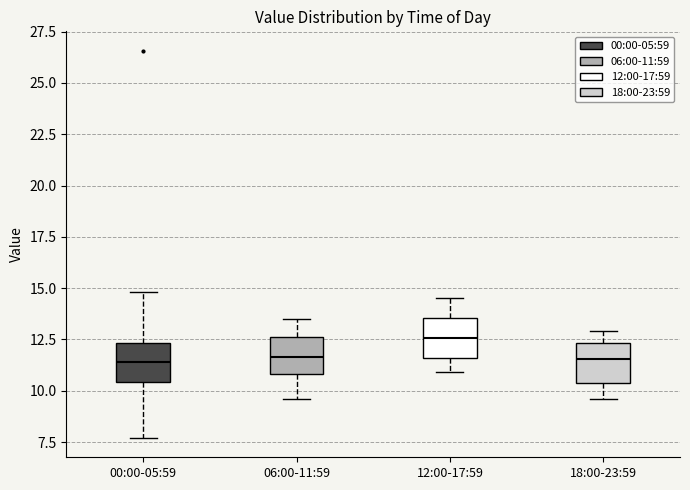

Where is the upper edge of the box for 00:00-05:59 on the y-axis? The values are not printed on the chart, so give them approximately, as read against the axis.

12.5